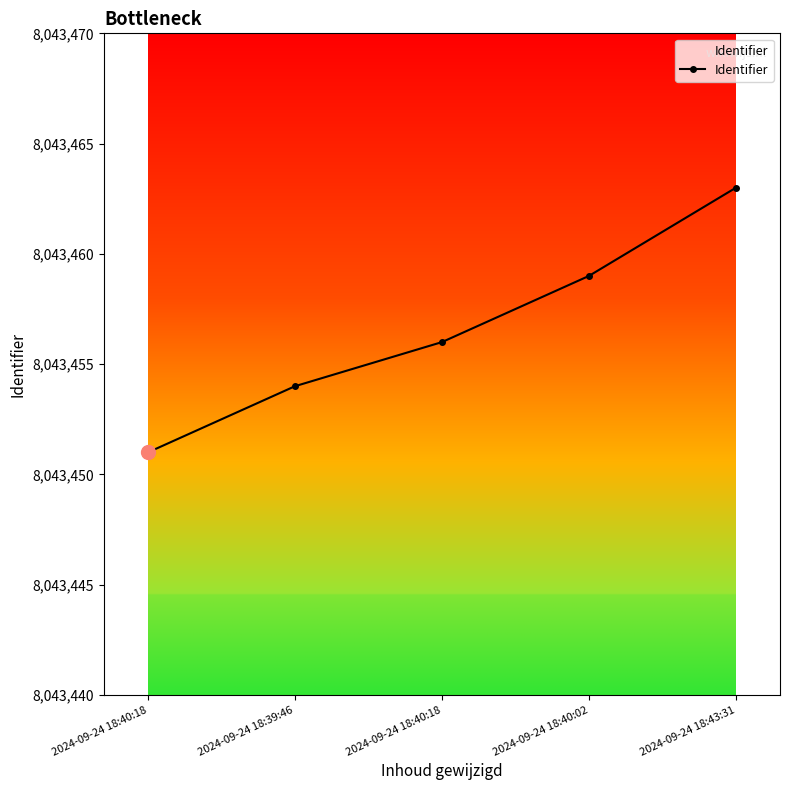

How many values are below 8043456?

2